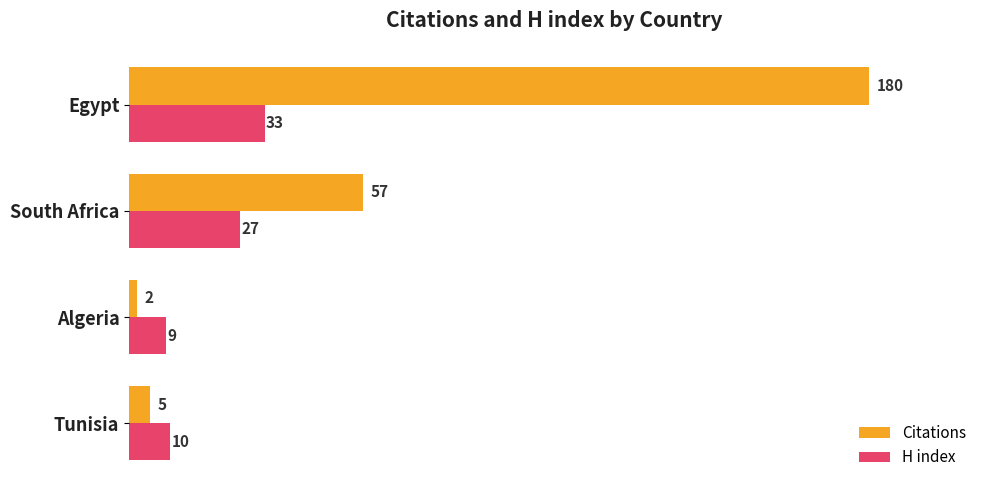

List the series in order of their peak value, highest first.

Citations, H index